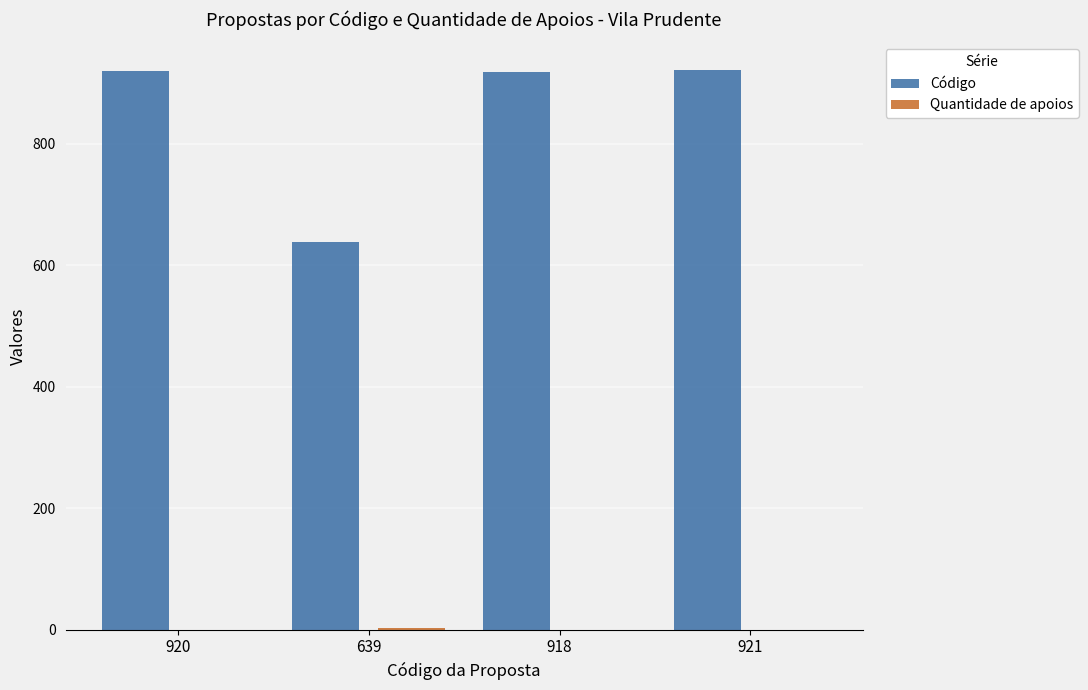

True or false: Código has a value of 639 at 639.

True